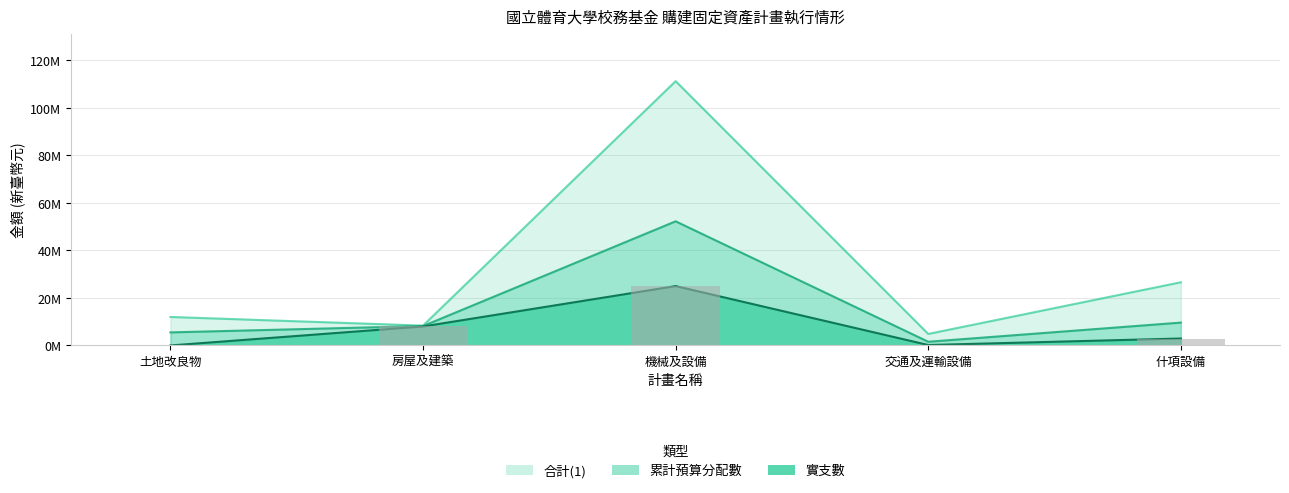

What position from the left is 交通及運輸設備?

4